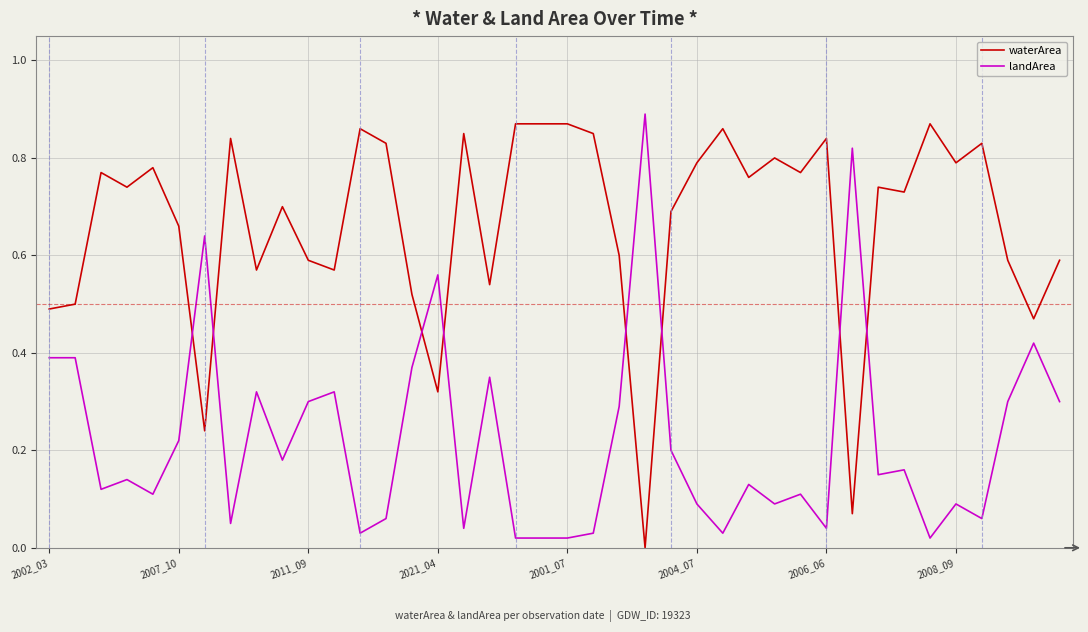

True or false: landArea and waterArea intersect in this chart.

True